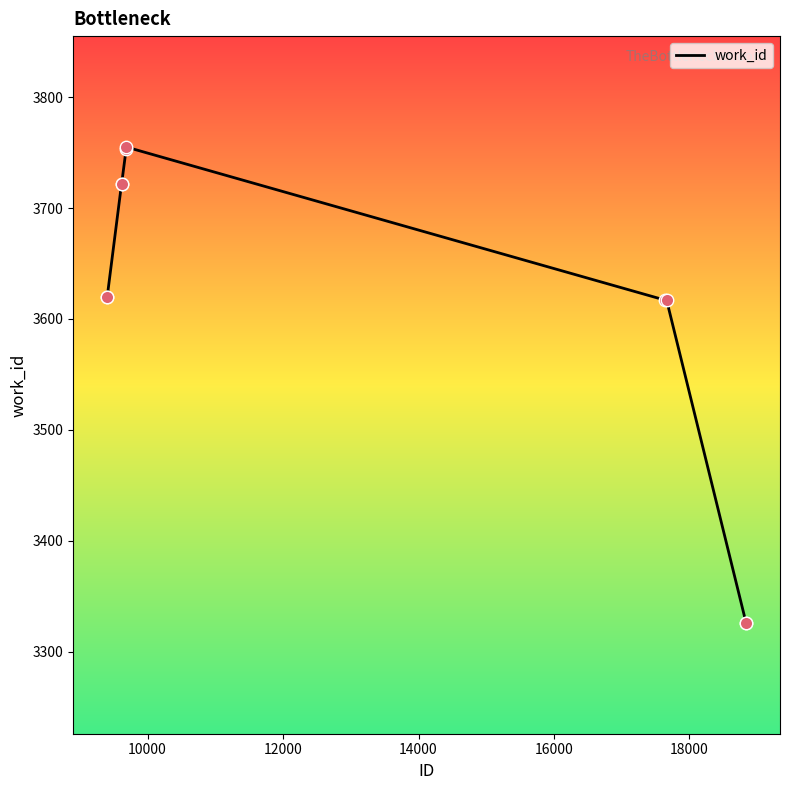

What is the maximum value shown in the chart?

3755